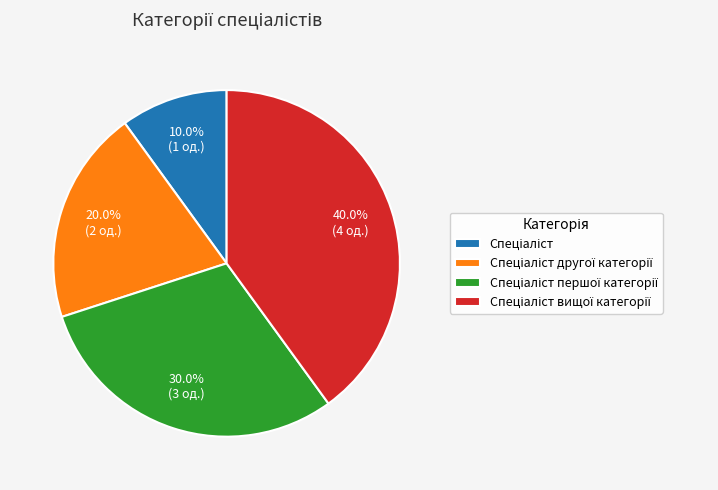

How many slices are in this pie chart?

4